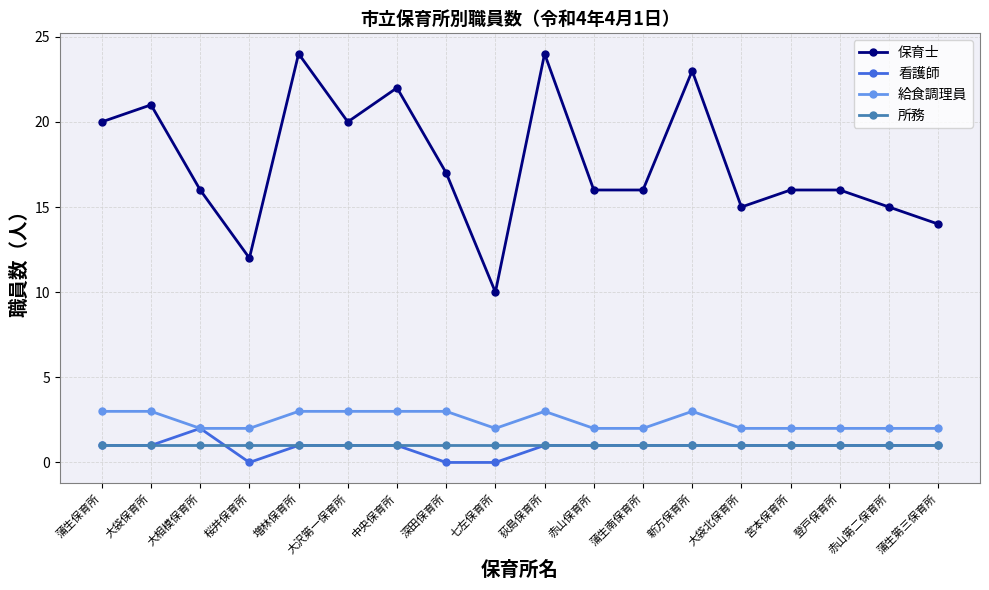

What is the difference between the highest and lowest values at 中央保育所?

21